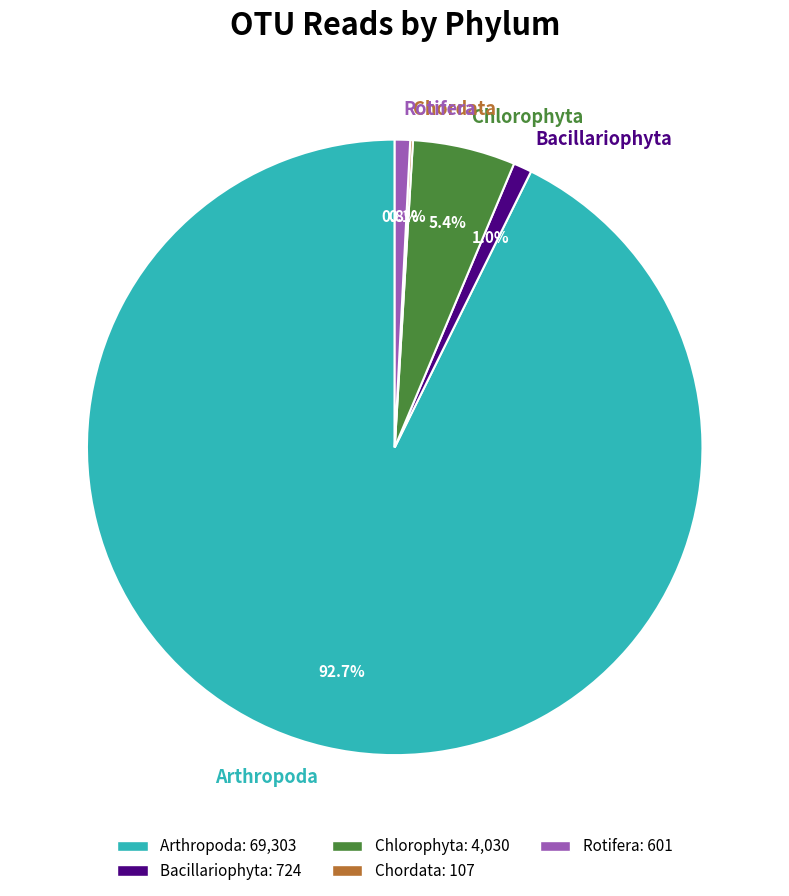

What percentage is the Arthropoda slice, to the nearest percent?

93%